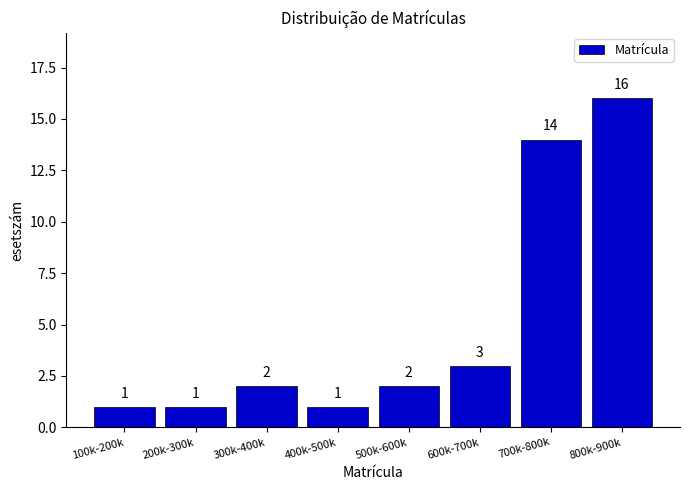

Reading right to left, extract all data points from this chart.

800k-900k=16	700k-800k=14	600k-700k=3	500k-600k=2	400k-500k=1	300k-400k=2	200k-300k=1	100k-200k=1